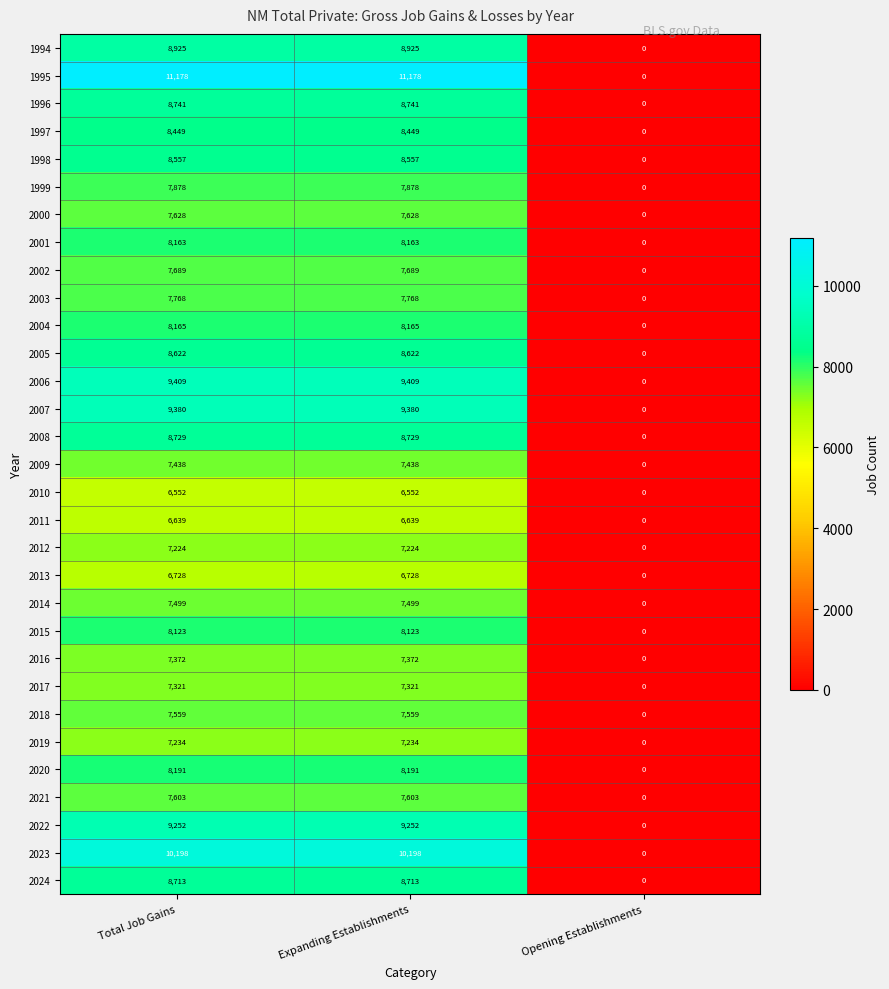

The value of 2006 at Total Job Gains is 9409. True or false?

True